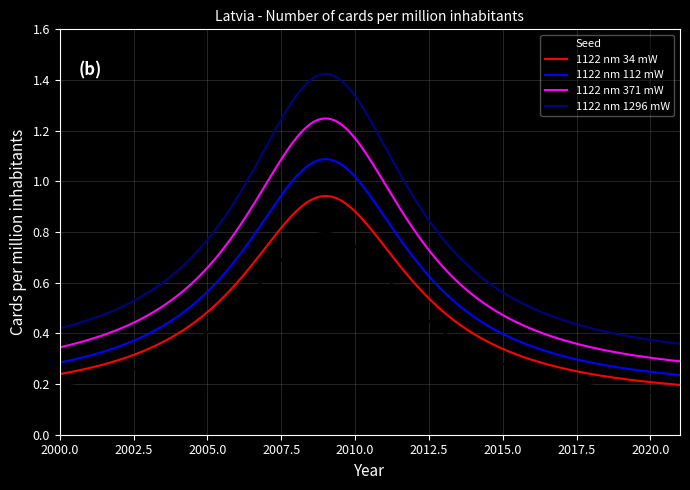

Which series has the widest spread of values?

1122 nm 1296 mW